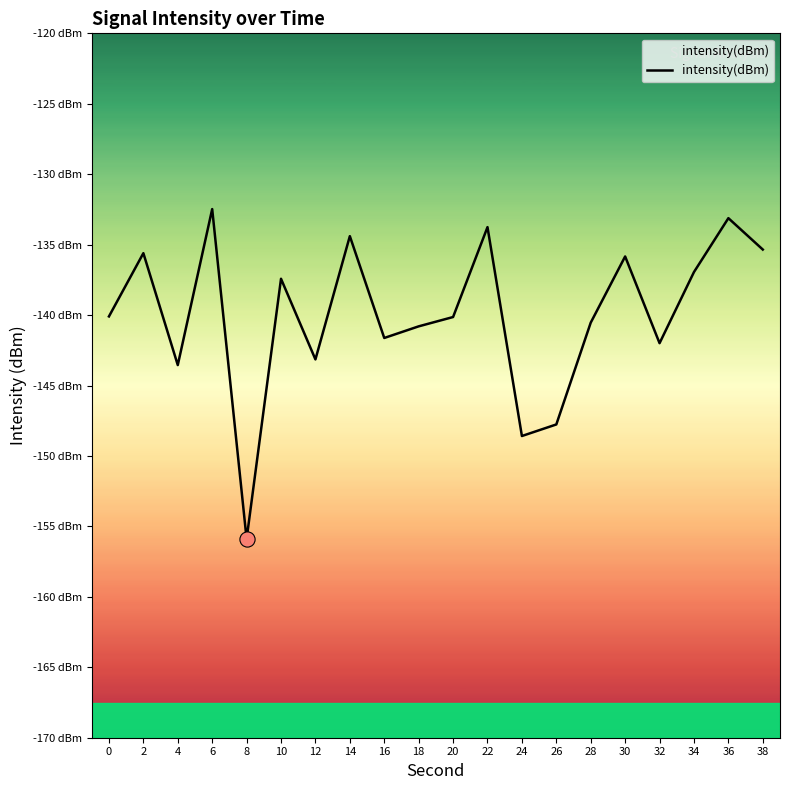

Between 24 and 30, which is larger?

30